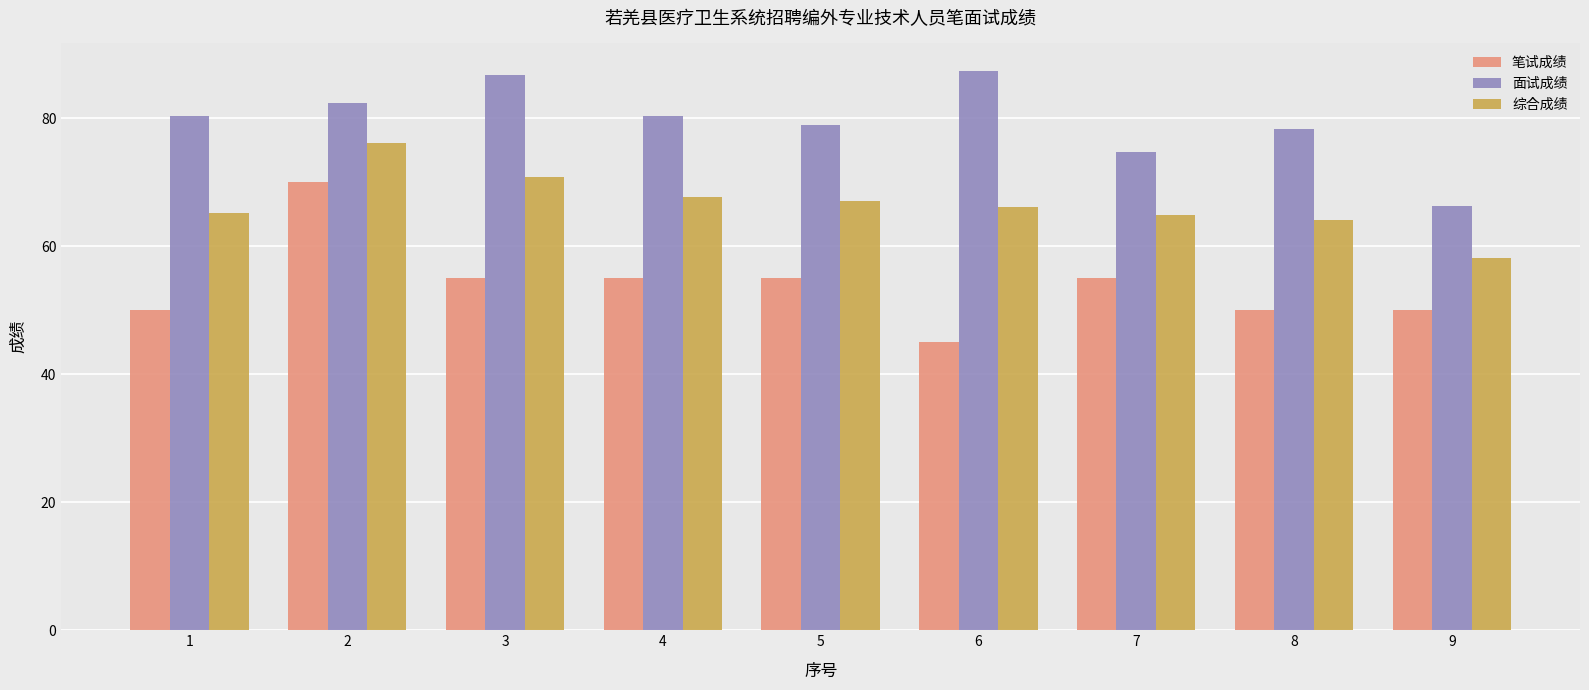

Between 1 and 8, which series saw the biggest shift?

面试成绩